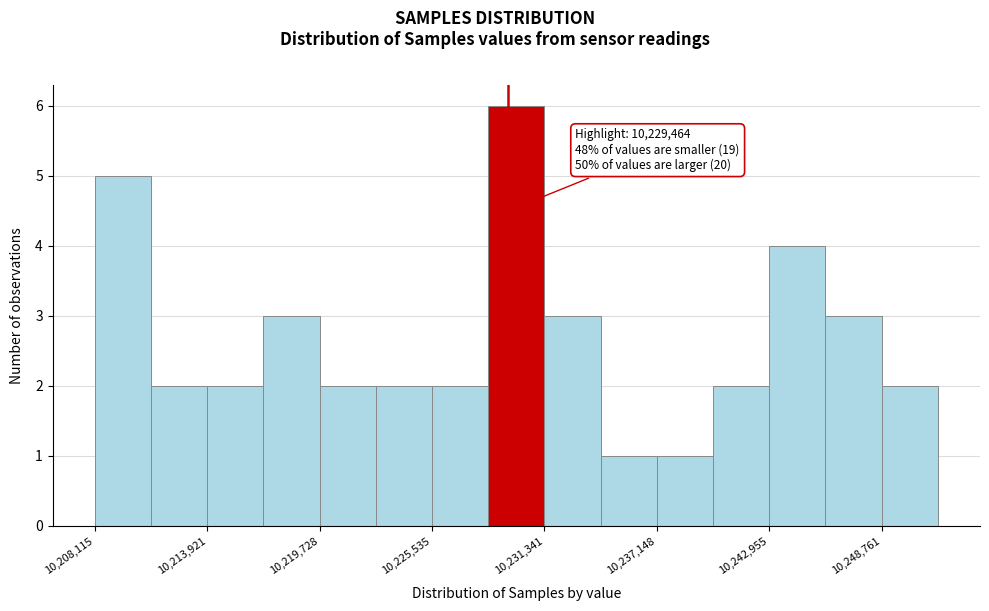

Around what value on the x-axis is the tallest bar? Give the approximate position of its centre, as read against the axis.

10230000